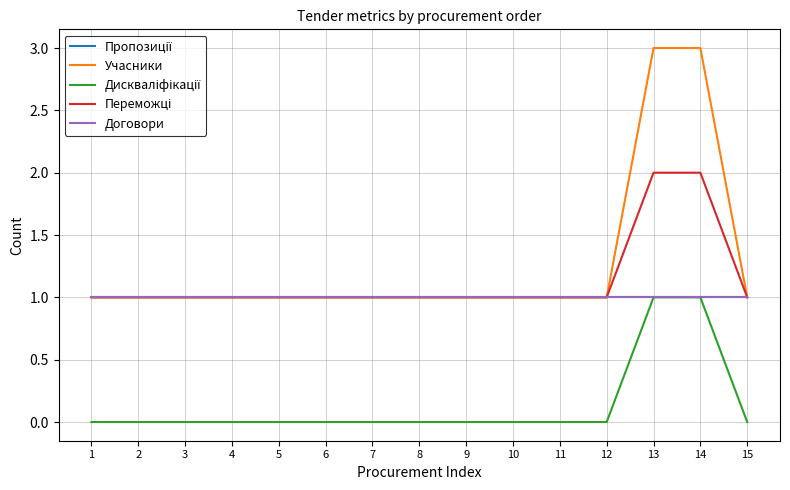

List the series in order of their peak value, lowest first.

Пропозиції, Дискваліфікації, Договори, Переможці, Учасники